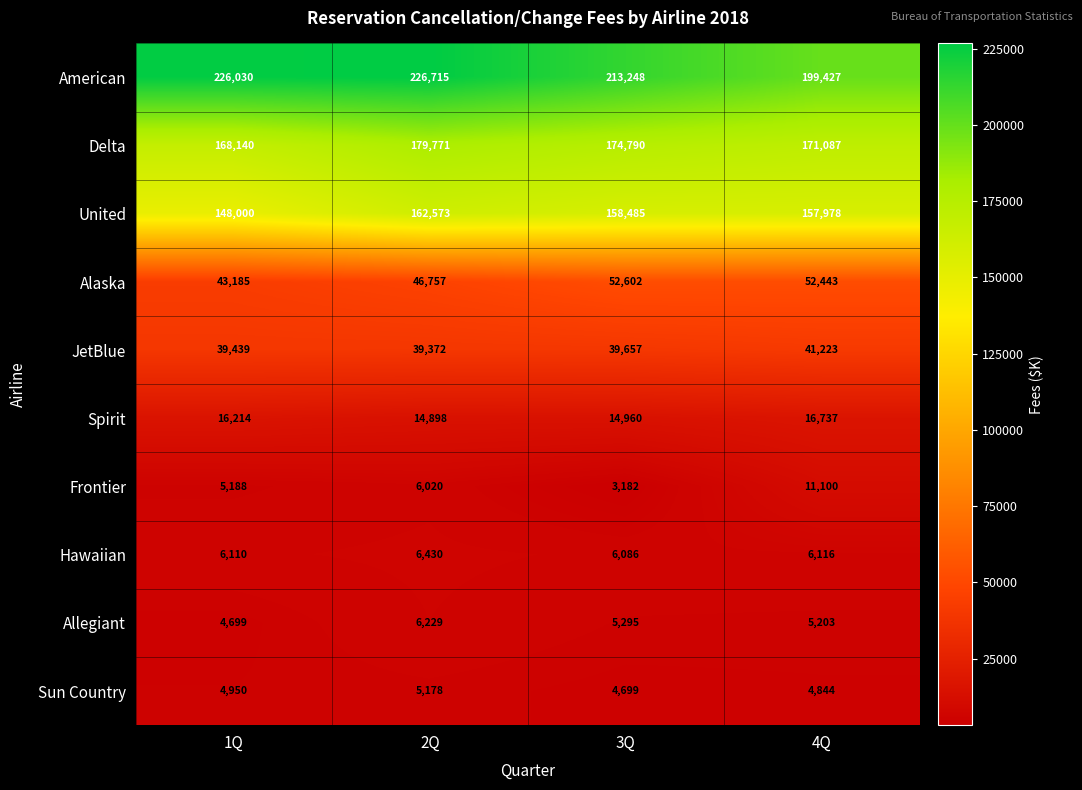

Rank the series at 3Q from highest to lowest value.

American, Delta, United, Alaska, JetBlue, Spirit, Hawaiian, Allegiant, Sun Country, Frontier